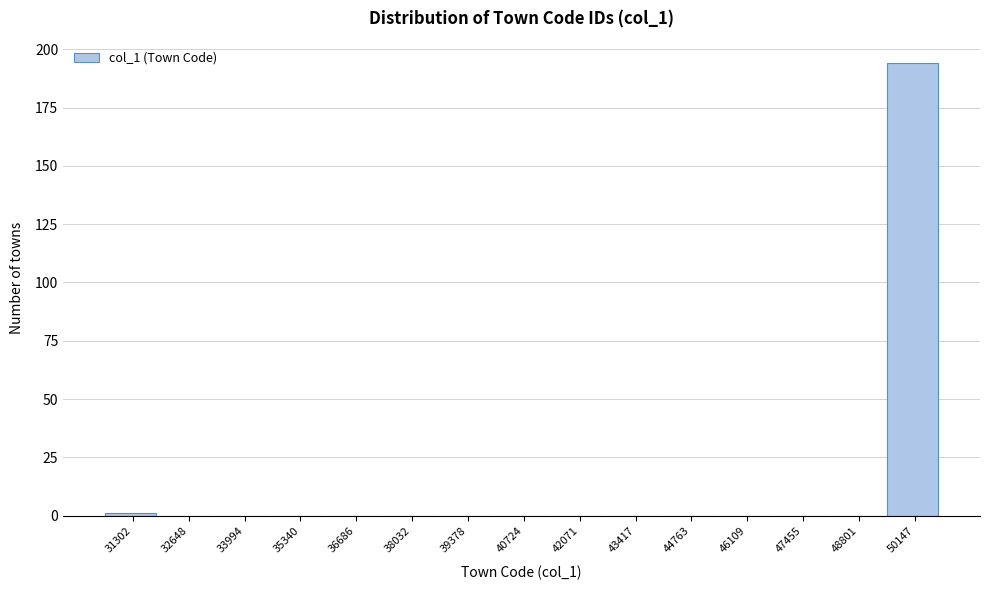

What is the sum of all values?

195